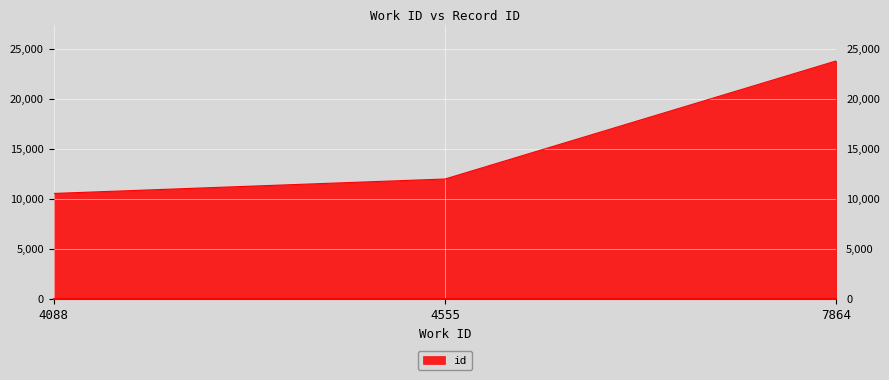

What is the smallest value displayed?

10532